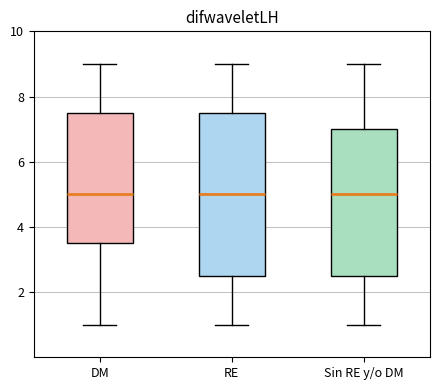

Reading left to right, read every box against the y-axis: the position of its median line, the range the box covers, and the ends of its whiskers. The values are not printed on the chart, so give them approximately, as read against the axis.

DM: median 5.0, box 3.6 to 7.6, whiskers 1.0 to 9.0
RE: median 5.0, box 2.6 to 7.6, whiskers 1.0 to 9.0
Sin RE y/o DM: median 5.0, box 2.6 to 7.0, whiskers 1.0 to 9.0